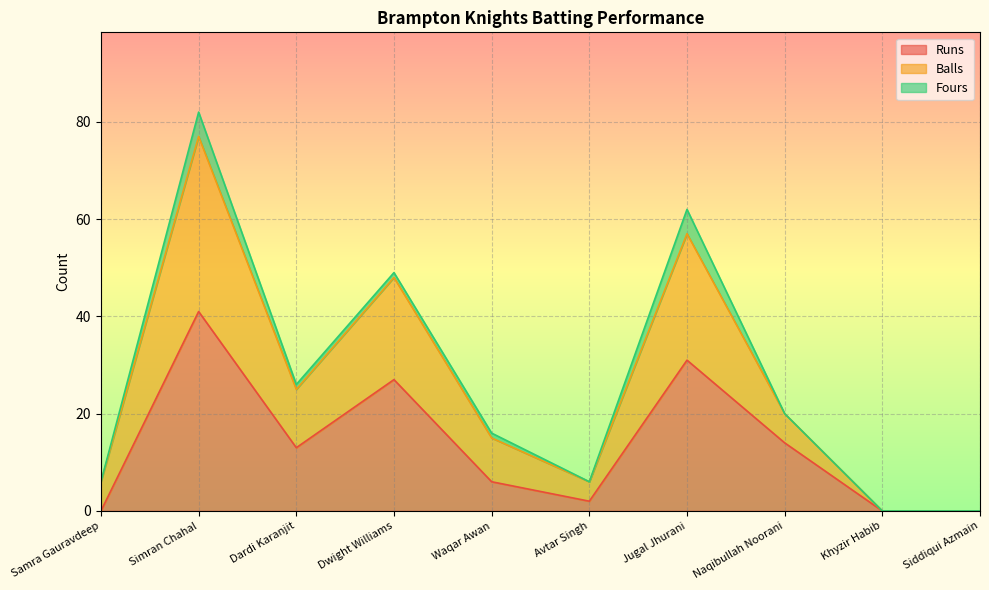

What is the sum of all Balls values?

267